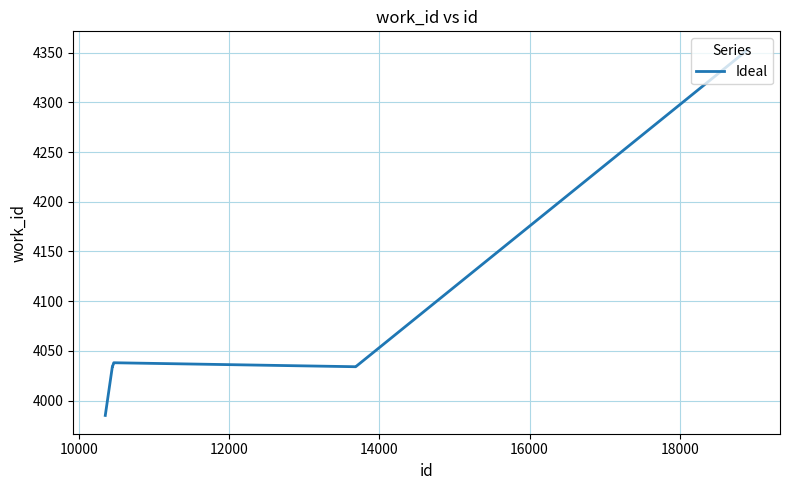

What is the greatest value displayed?

4353